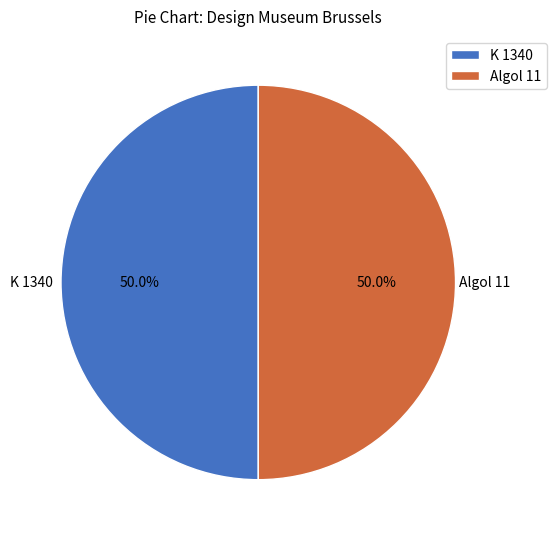

How much of the chart is everything except K 1340?

50.0%